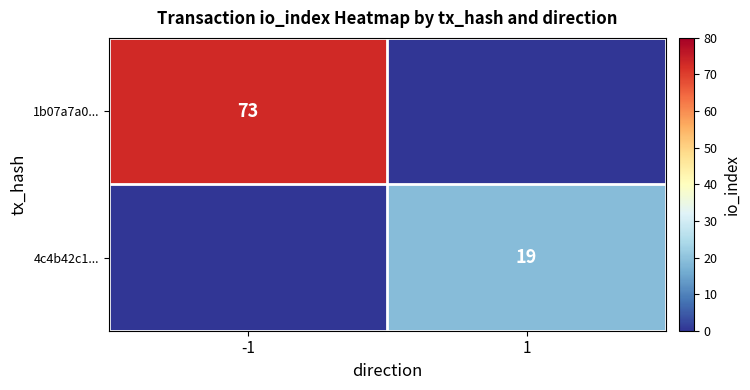

Is the value of 4c4b42c1... at 1 greater than the value of 1b07a7a0... at -1?

No